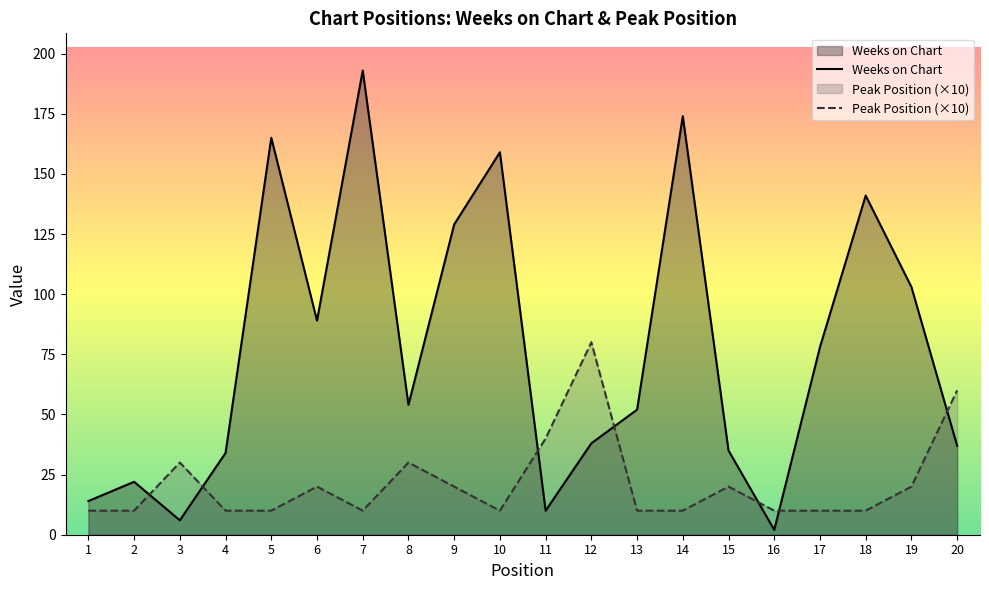

List the labels in order of Peak Position value, largest first.

12, 20, 11, 3, 8, 6, 9, 15, 19, 1, 2, 4, 5, 7, 10, 13, 14, 16, 17, 18